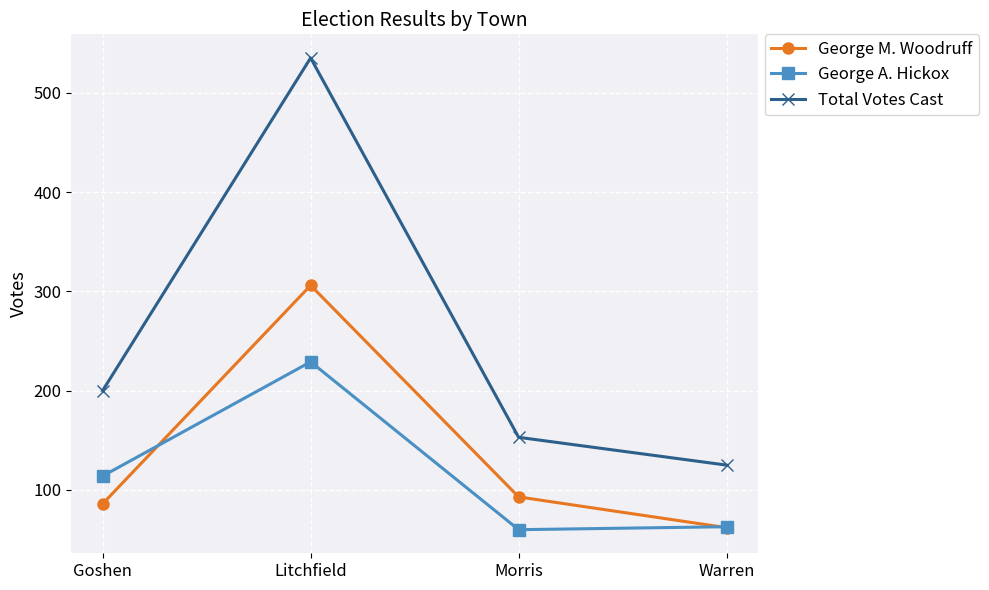

Which category has the highest value across all series?

Litchfield